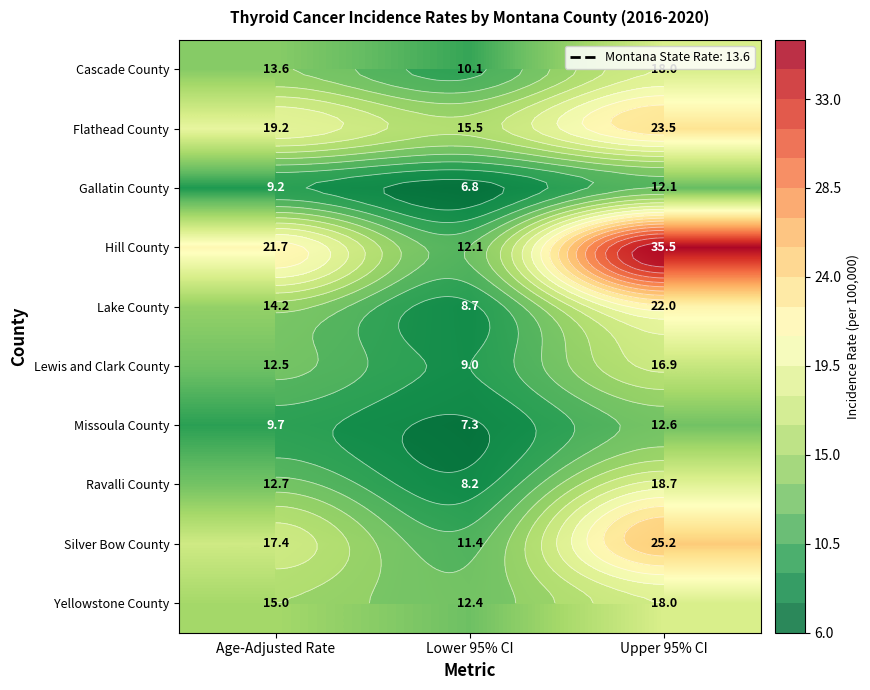

Which category has the highest value in the Hill County series?

Upper 95% CI